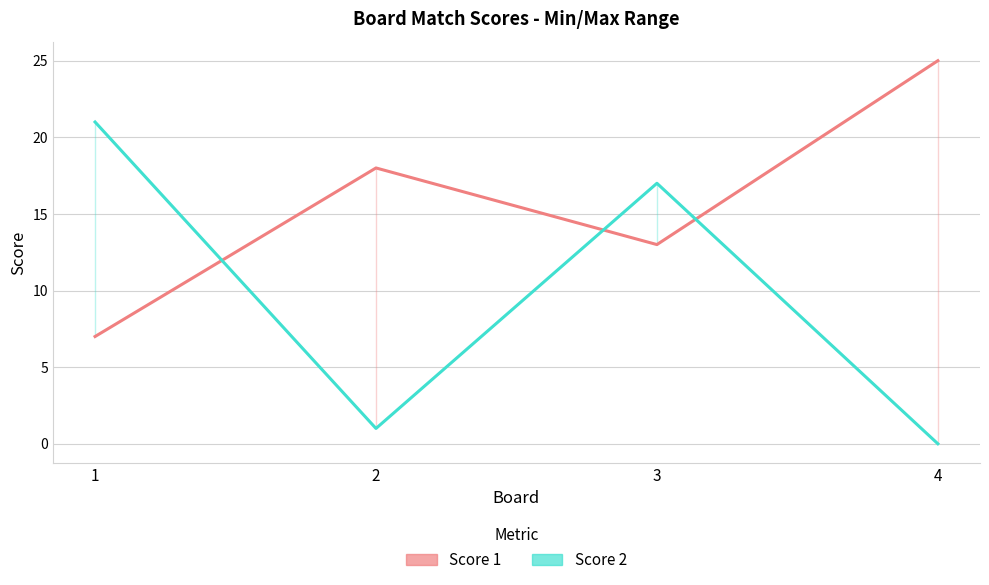

Which has a higher value, 2 or 4?

4